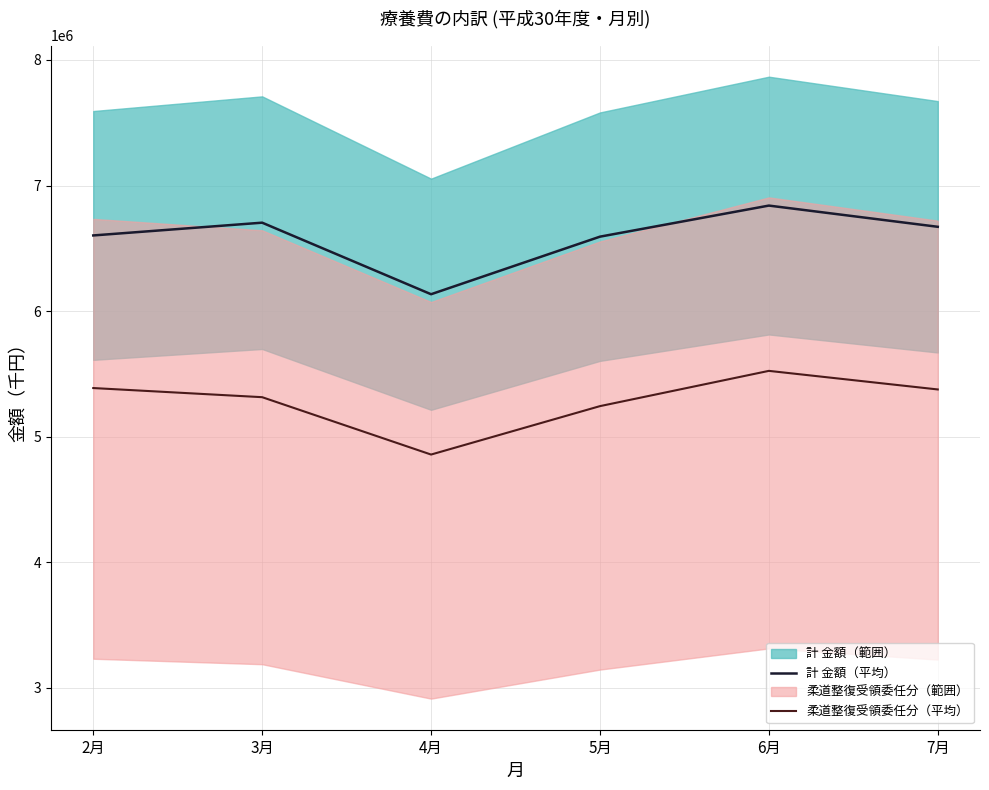

Is it true that 柔道整復受領委任分（平均） equals 5376623.4 at 7月?

True